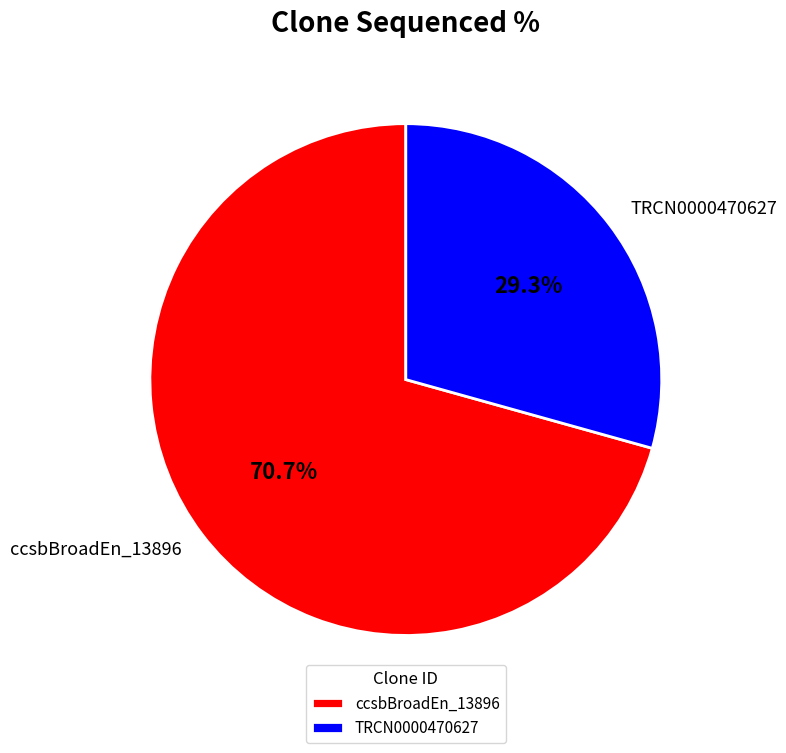

Which slice is the smallest?

TRCN0000470627